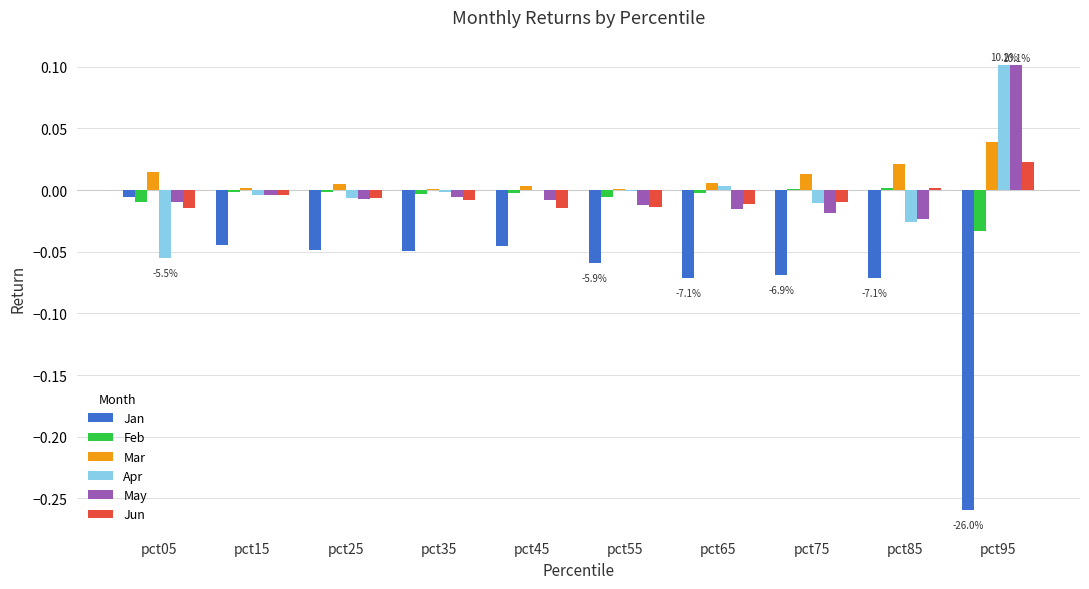

Is the value of May at pct85 greater than the value of Mar at pct55?

No